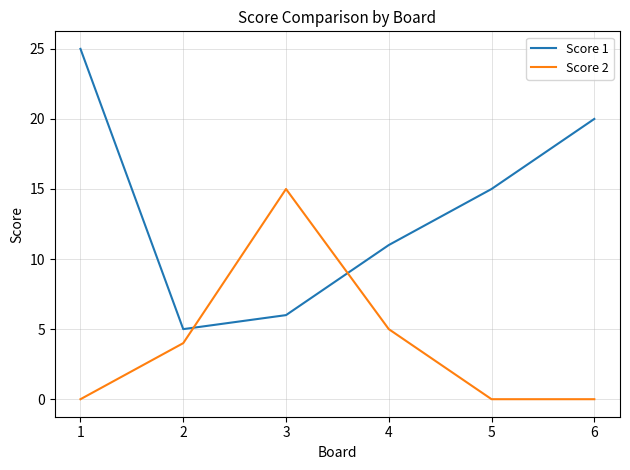

What is the highest value of the Score 2 series?

15